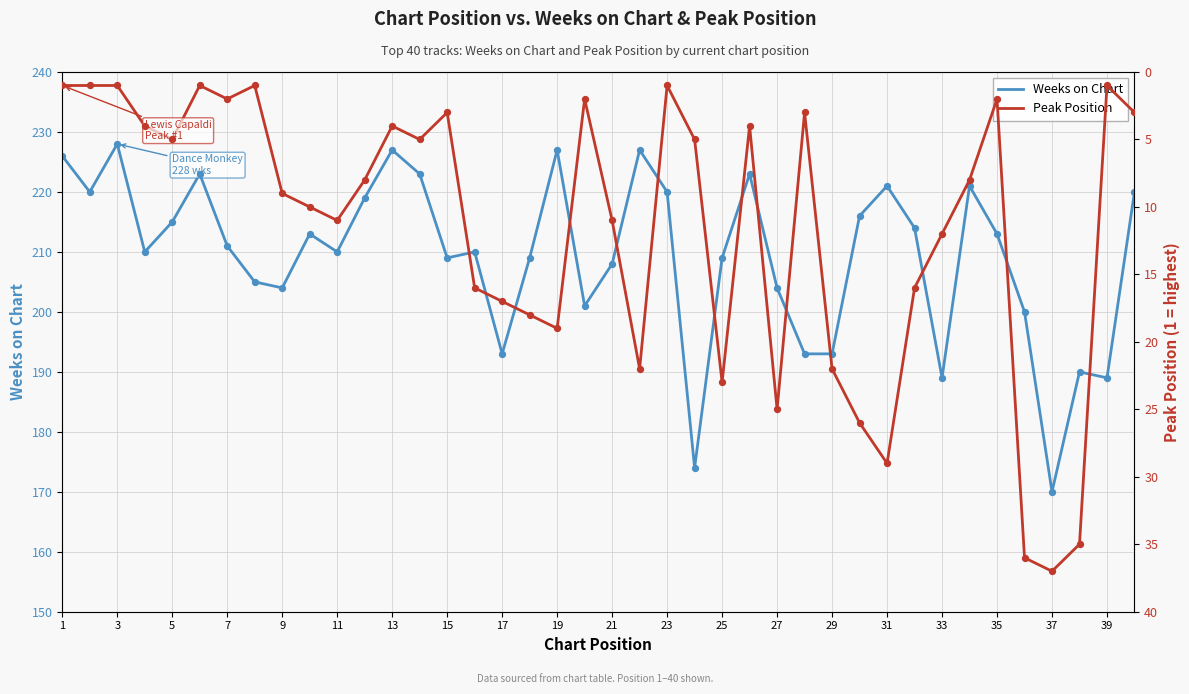

Which series has the largest Y range (max minus min)?

Weeks on Chart